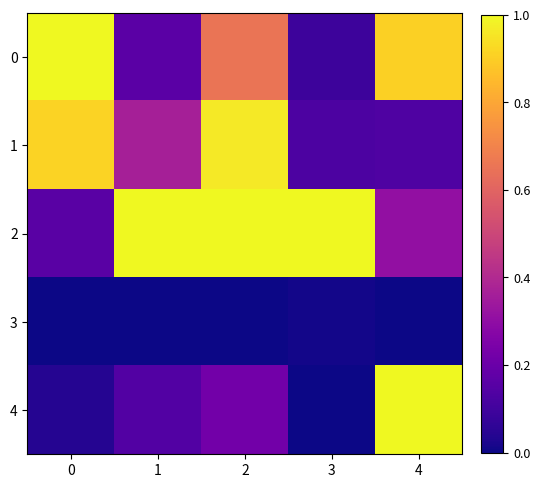

Reading left to right, transcribe all the data shown in this chart.

0: 0=1.0	1=0.2	2=0.7	3=0.1	4=0.9
1: 0=0.9	1=0.4	2=1.0	3=0.1	4=0.1
2: 0=0.2	1=1.0	2=1.0	3=1.0	4=0.3
3: 0=0.0	1=0.0	2=0.0	3=0.0	4=0.0
4: 0=0.0	1=0.1	2=0.2	3=0.0	4=1.0